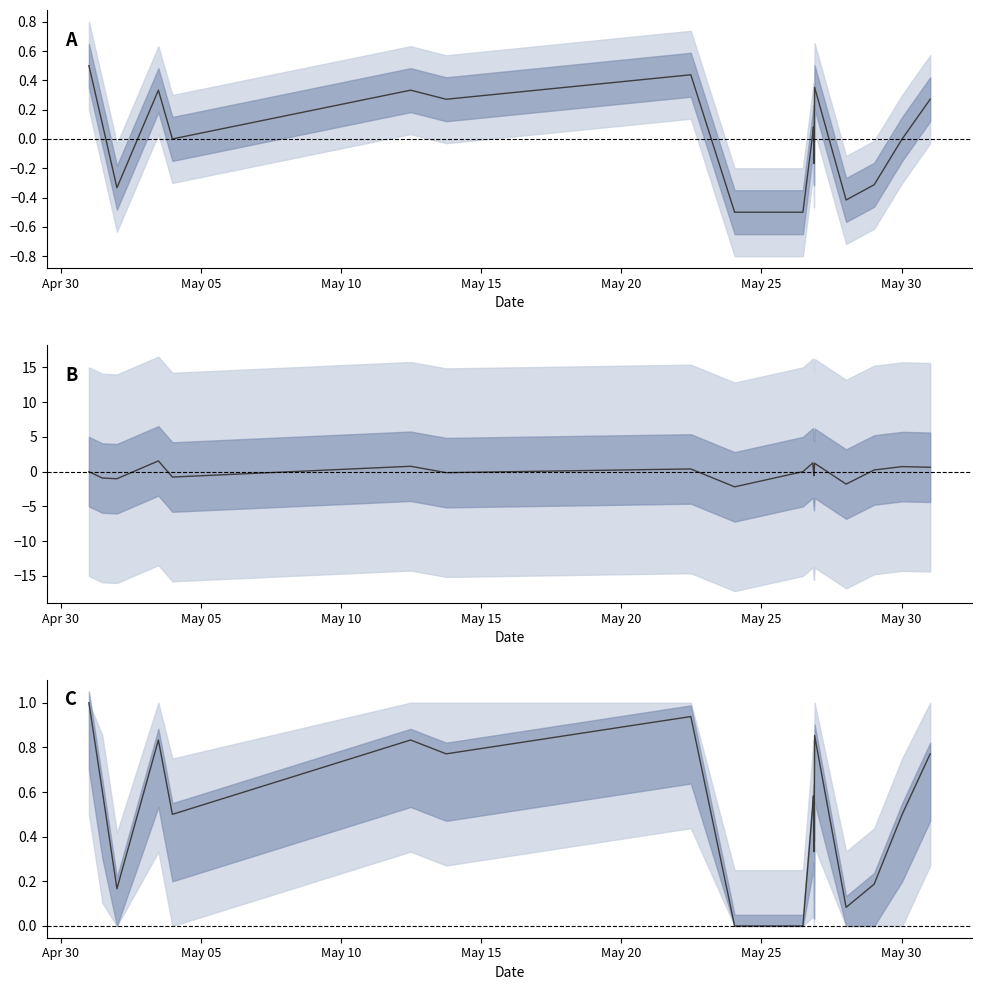

Reading left to right, list all the values displayed in this chart.

air_pressure(mBar): 0.5	0.1	-0.3	0.3	0.0	0.3	0.3	0.4	-0.5	-0.5	0.0	0.1	-0.2	0.4	-0.4	-0.3	0.0	0.3
longitude: 0.0	-0.9	-1.0	1.5	-0.8	0.8	-0.1	0.4	-2.2	0.0	1.3	0.1	-0.6	1.2	-1.8	0.2	0.7	0.6
latitude: 1.0	0.6	0.2	0.8	0.5	0.8	0.8	0.9	0.0	0.0	0.5	0.6	0.3	0.9	0.1	0.2	0.5	0.8